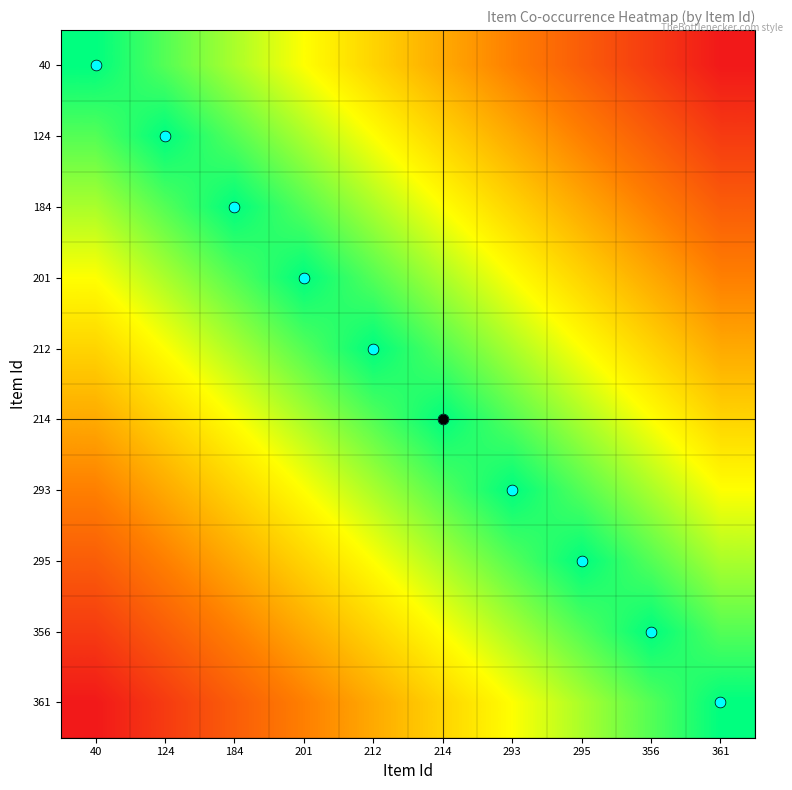

What is the spread (max minus min) of values at 361?

1.0